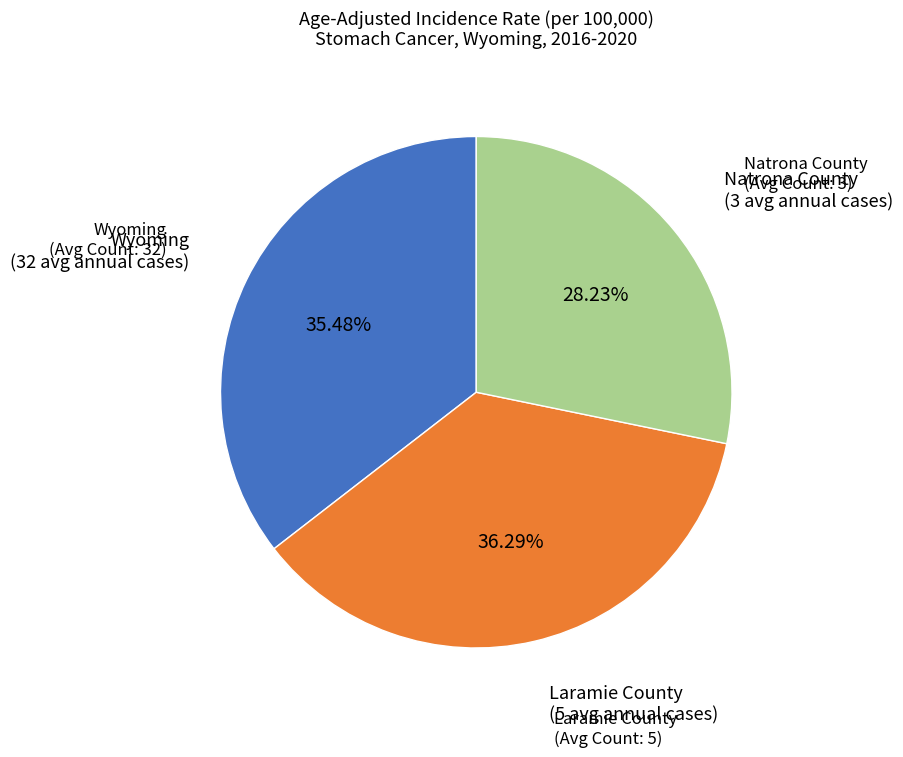

Is there a majority slice in this chart?

No